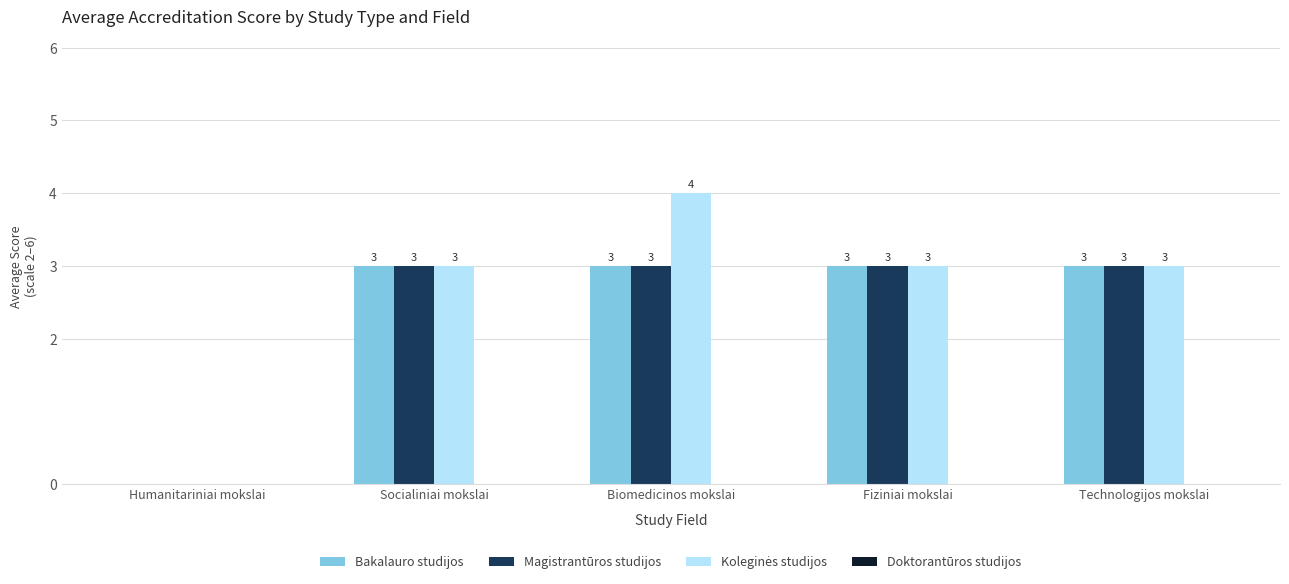

What is the total value across all series at Biomedicinos mokslai?

10